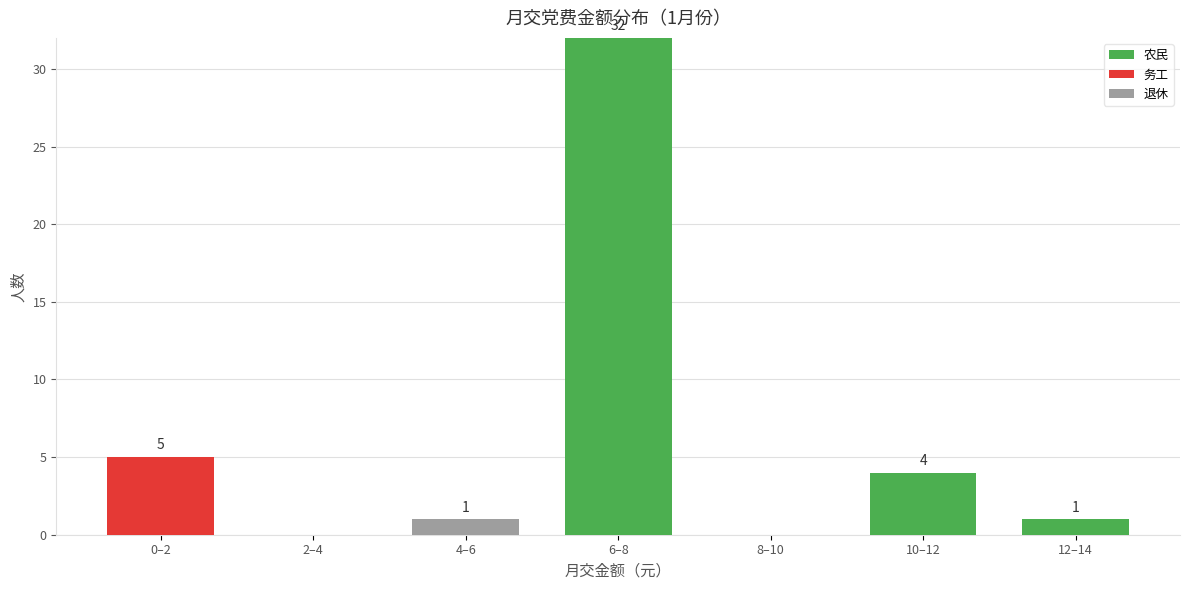

Reading left to right, what are the values for 农民?

0–2=0	2–4=0	4–6=0	6–8=32	8–10=0	10–12=4	12–14=1